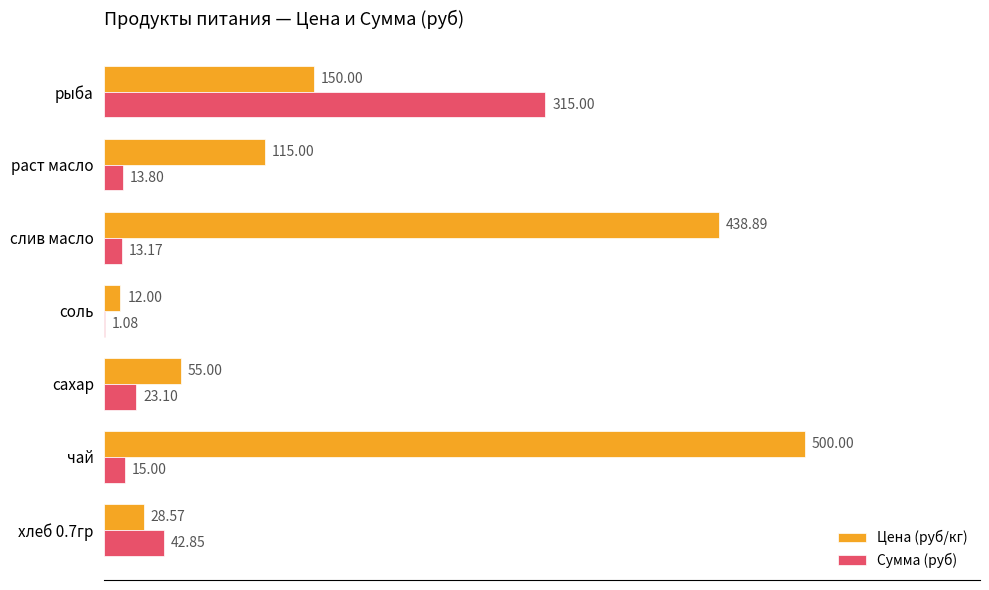

Which series has the largest range (max minus min)?

Цена (руб/кг)